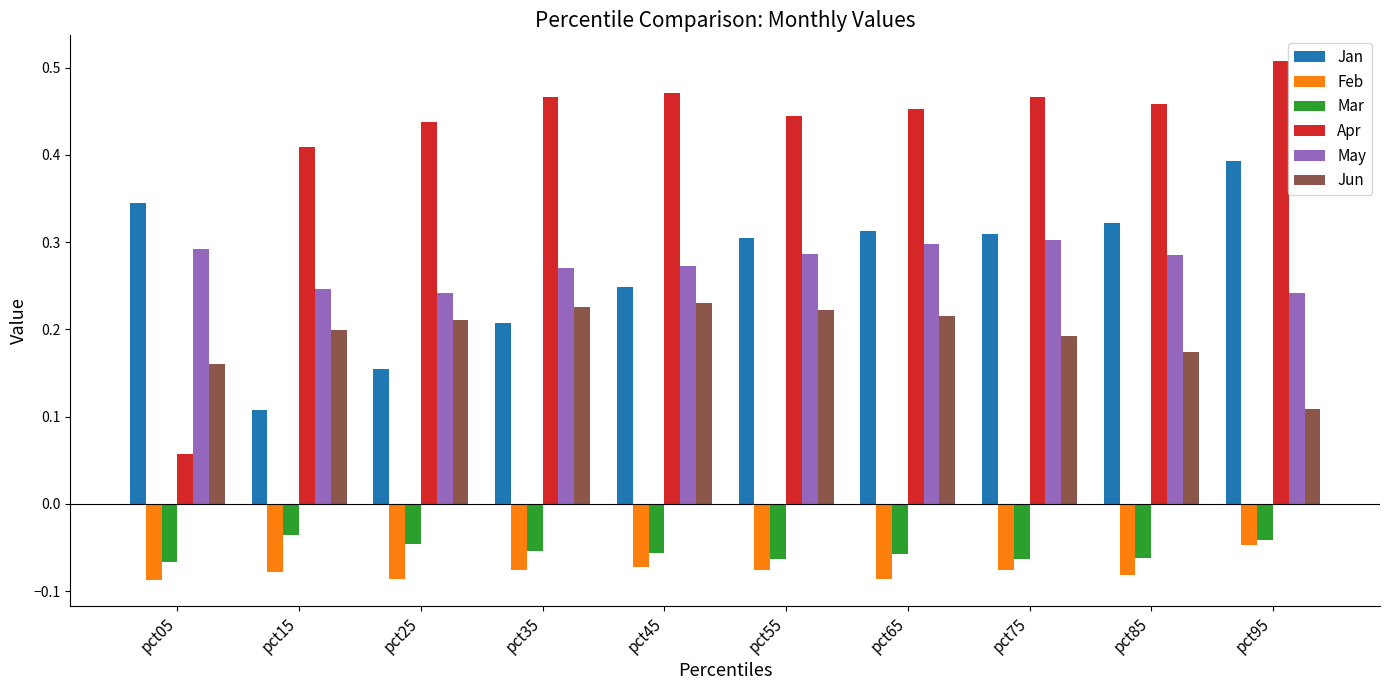

Is it true that May equals 0.3 at pct35?

True